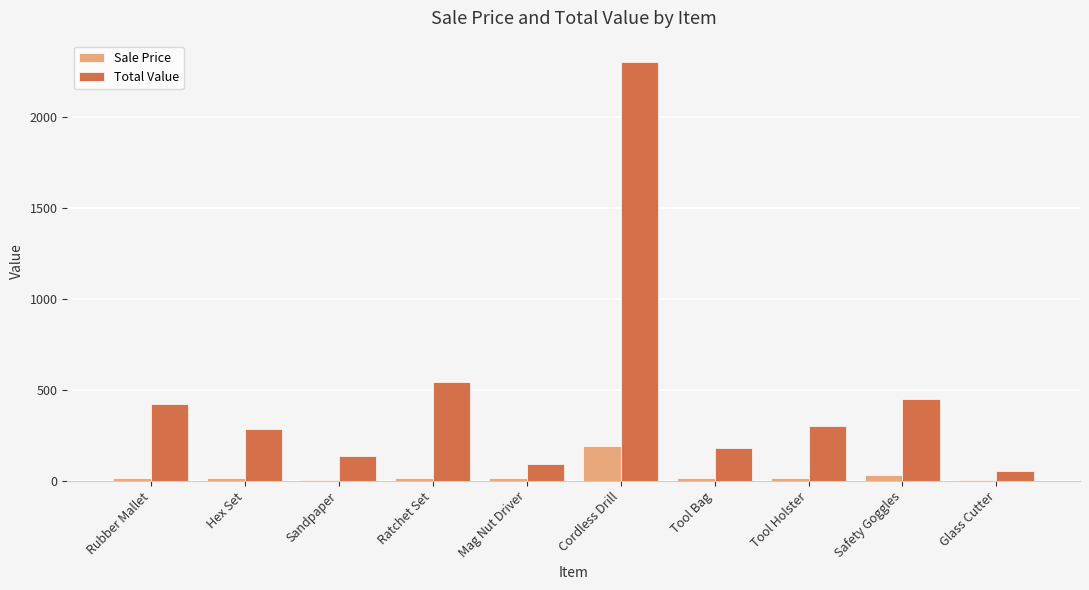

What is the greatest value displayed?

2304.0